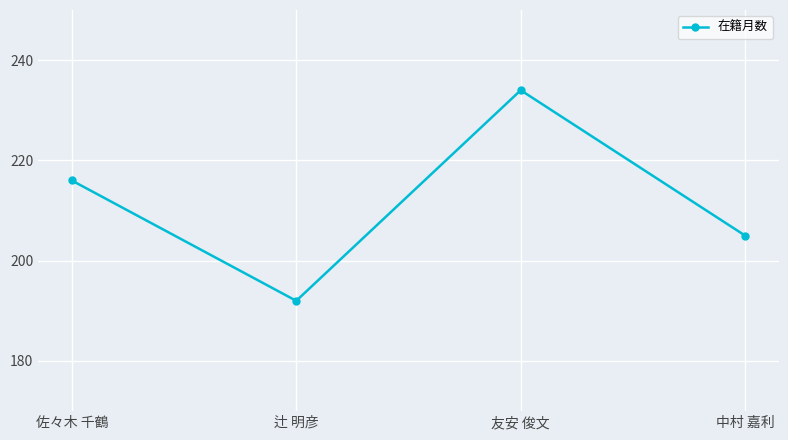

What position from the left is 中村 嘉利?

4